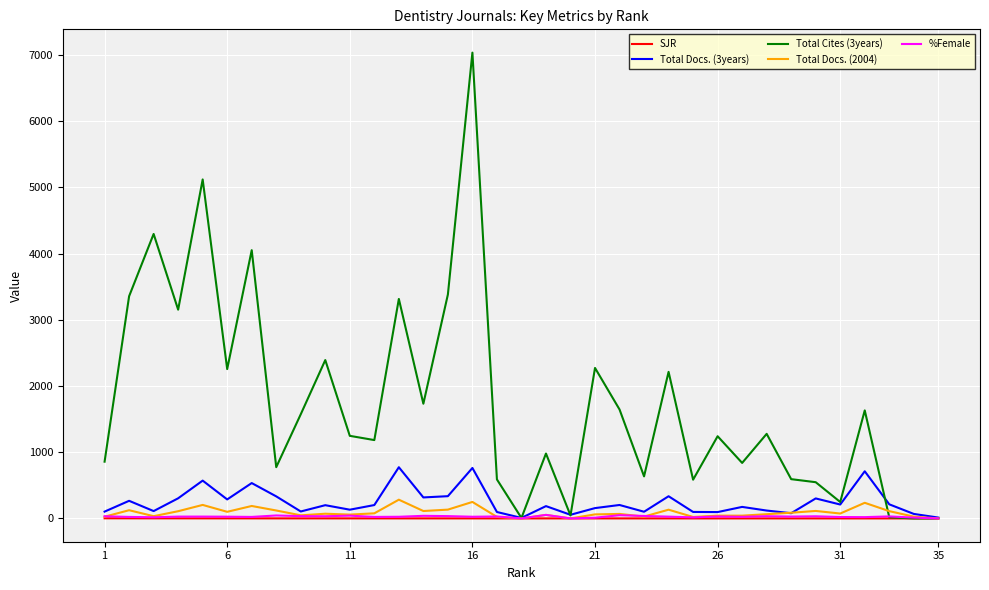

What is the maximum value shown in the chart?

7033.0